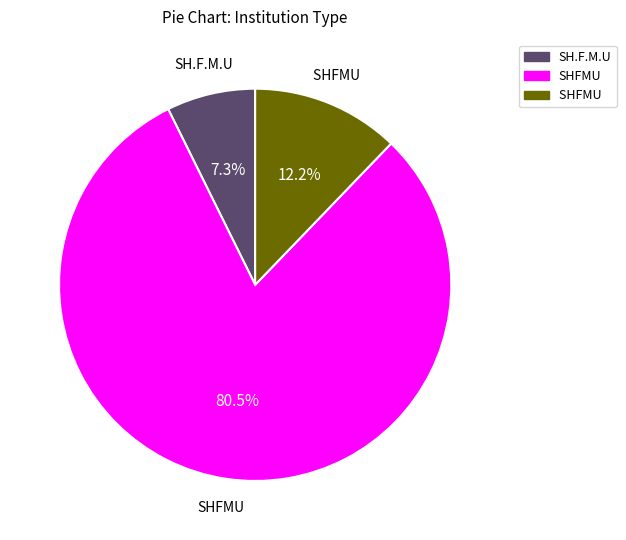

Is there a majority slice in this chart?

Yes